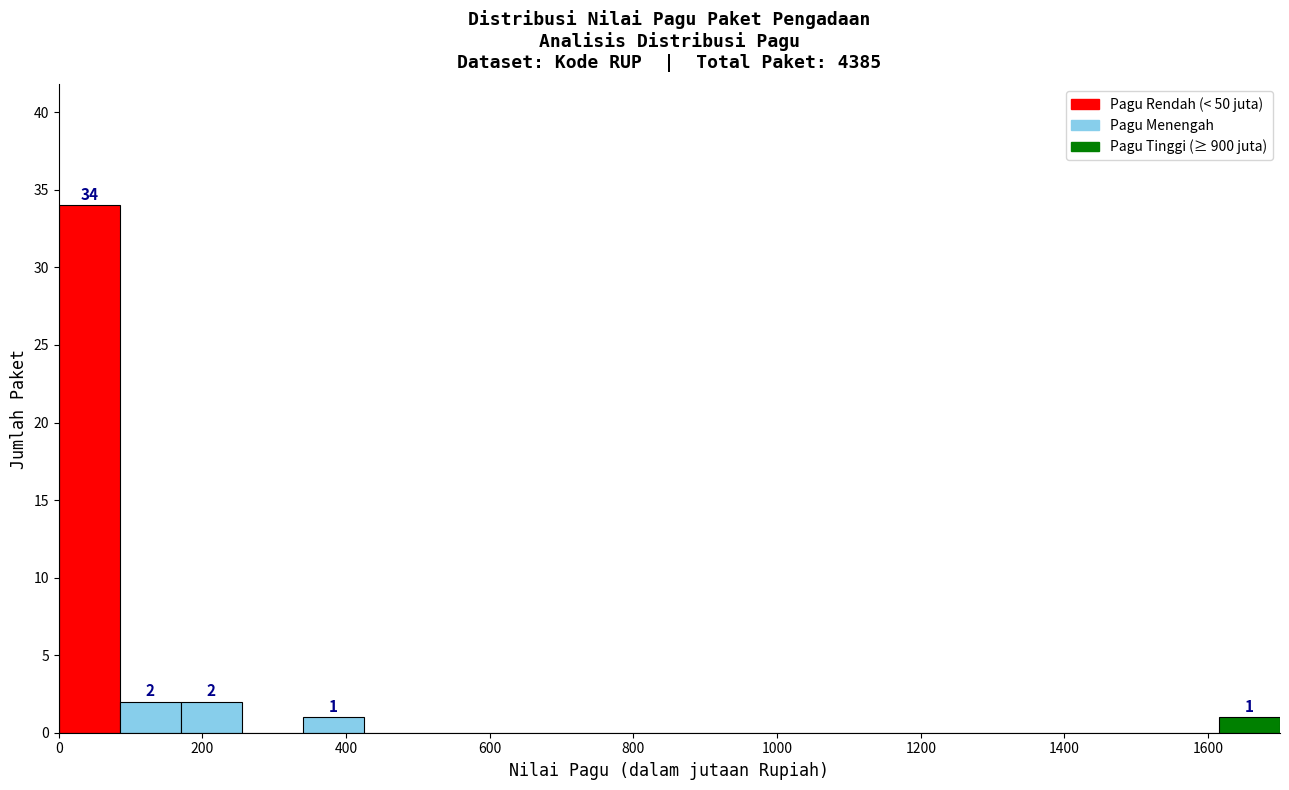

Over which range of the x-axis is the bar tallest?

0 to 85